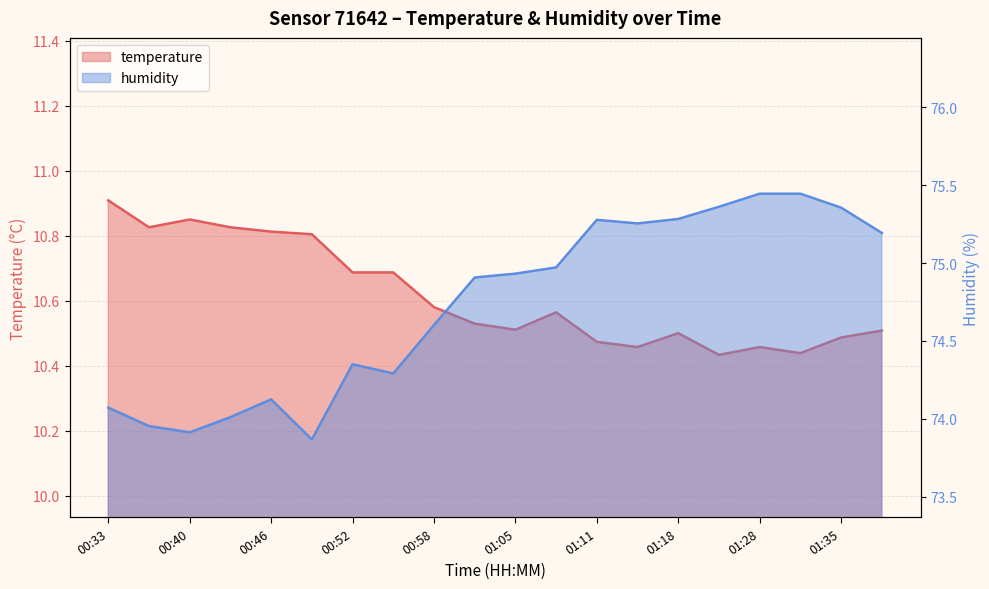

Rank the categories by humidity value from highest to lowest.

01:28, 01:31, 01:25, 01:35, 01:18, 01:11, 01:14, 01:38, 01:08, 01:05, 01:02, 00:58, 00:52, 00:55, 00:46, 00:33, 00:43, 00:36, 00:40, 00:49